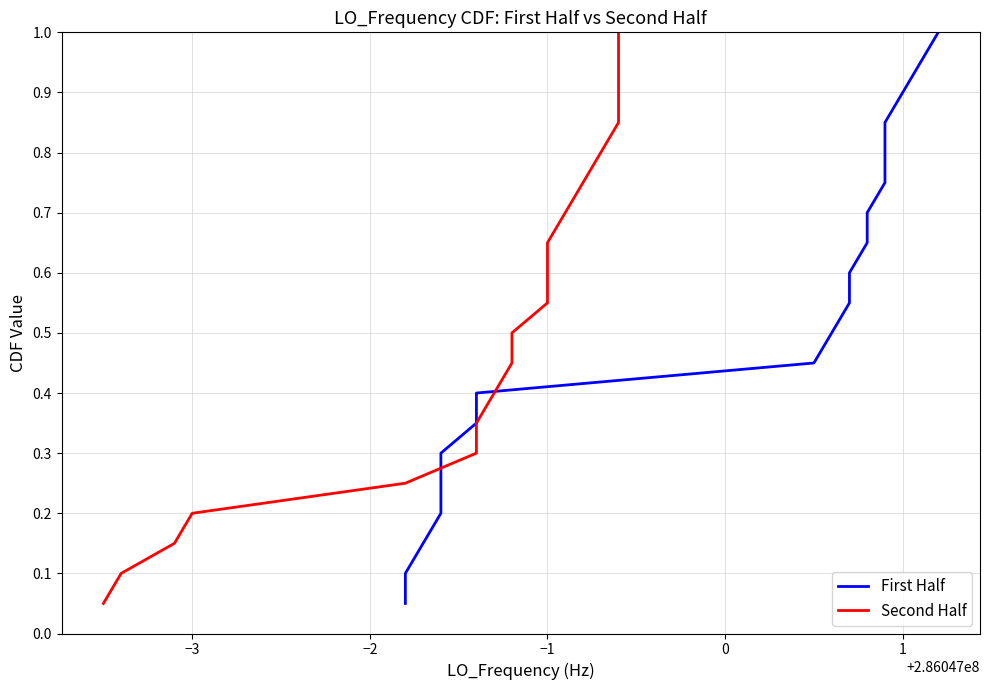

What is the sum of all Second Half values?

10.5